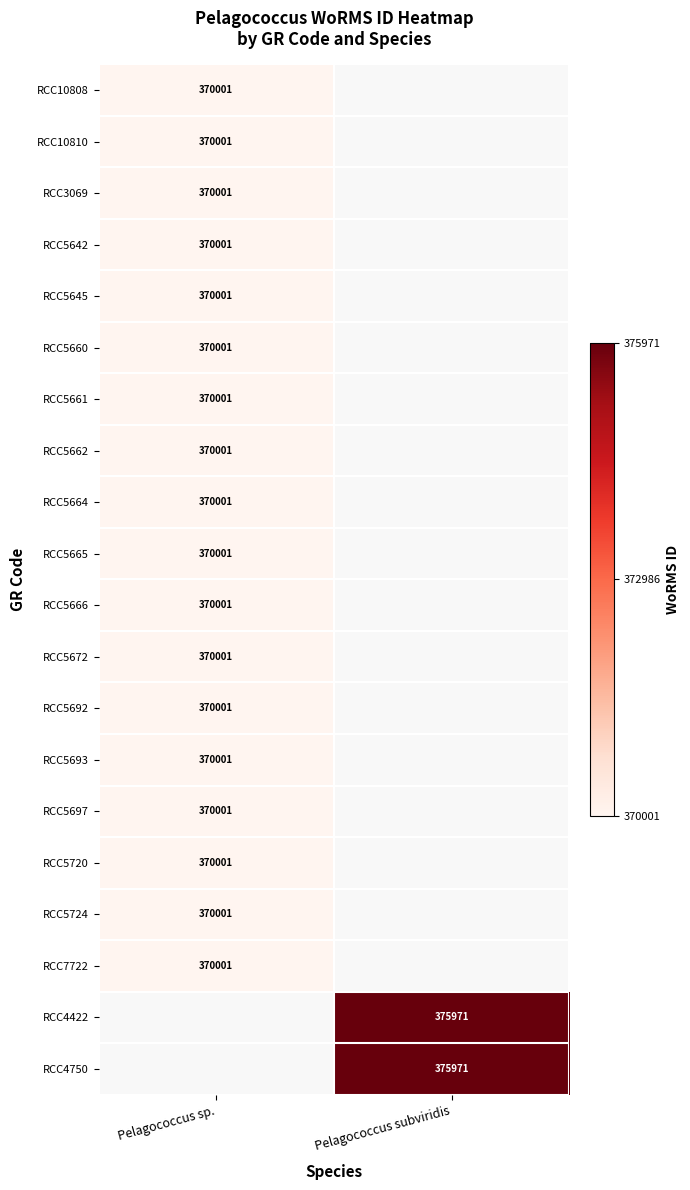

The RCC5660 series shows 531378 at Pelagococcus sp.. True or false?

False